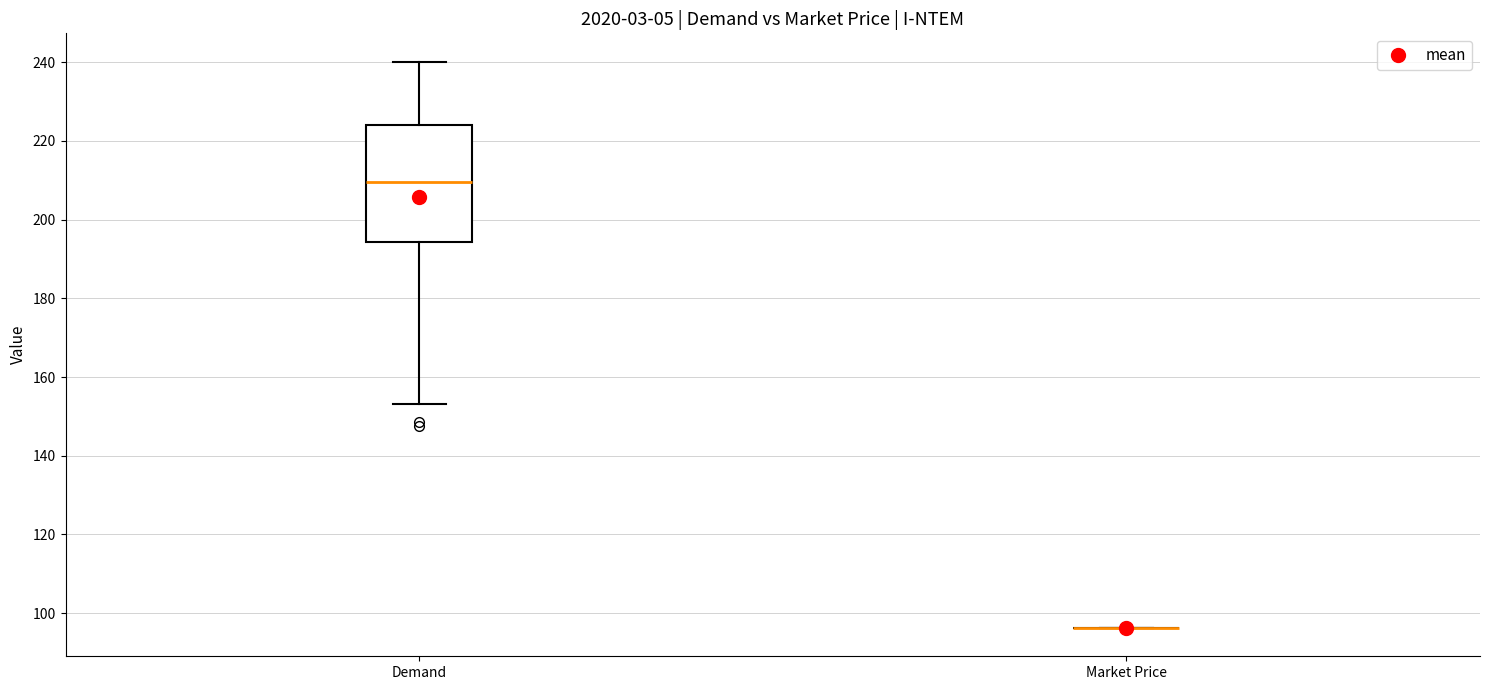

Reading left to right, read every box against the y-axis: the position of its median line, the range the box covers, and the ends of its whiskers. The values are not printed on the chart, so give them approximately, as read against the axis.

Demand: median 210, box 194 to 224, whiskers 154 to 240
Market Price: box collapsed to a line at 96, whiskers 96 to 96